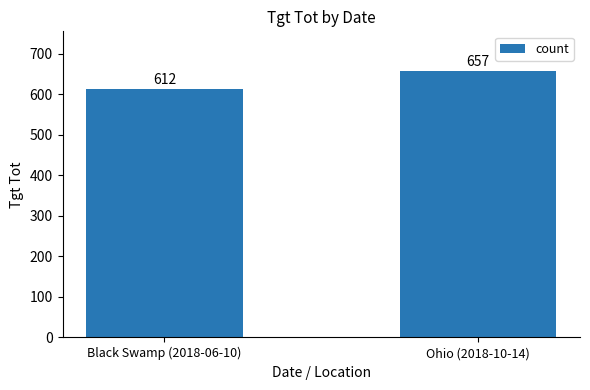

Reading right to left, list all the values displayed in this chart.

657	612